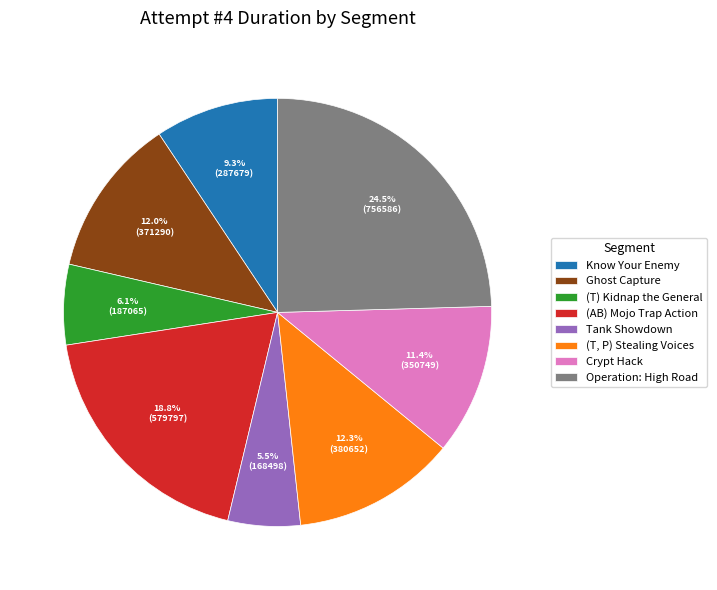

Which slice is the smallest?

Tank Showdown